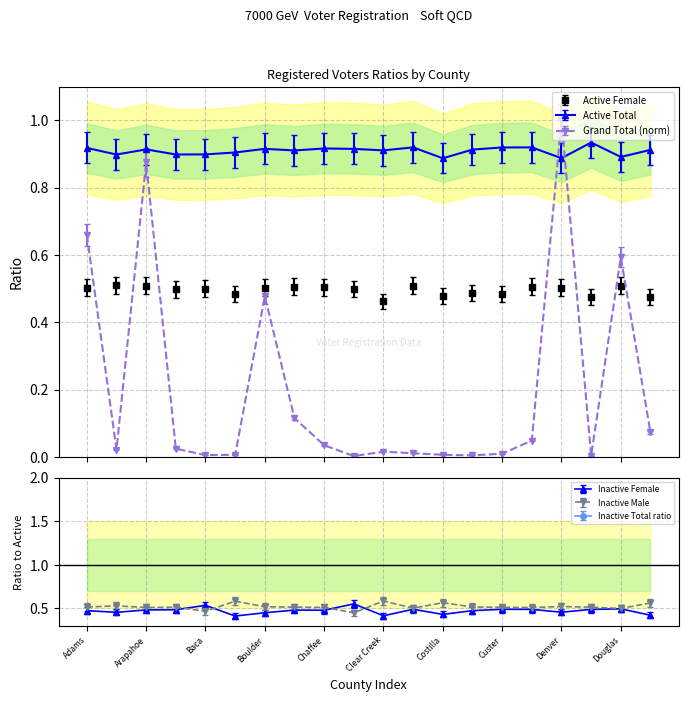

What is the label of the 14th point from the left?

Crowley